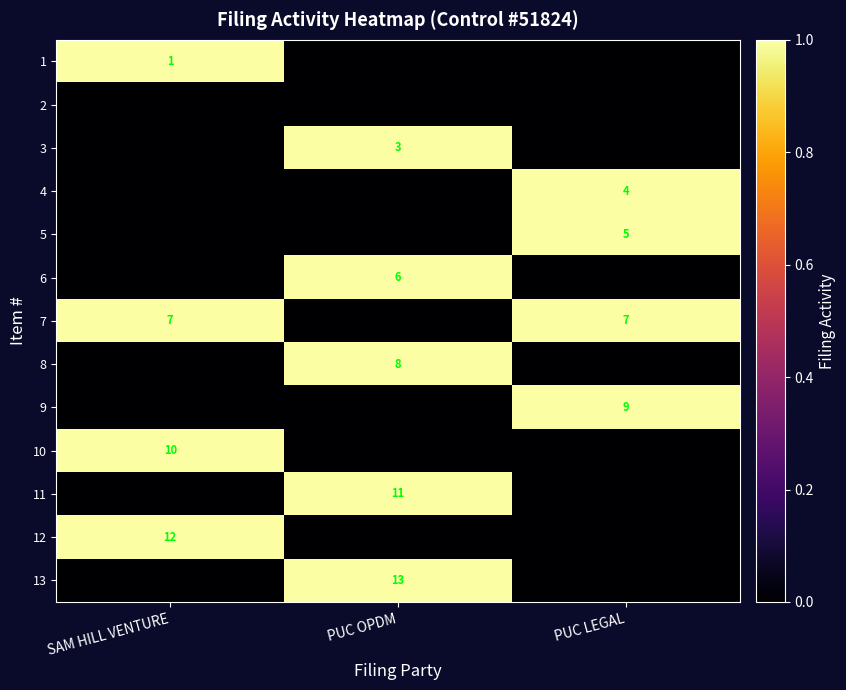

At how many categories does at least one series exceed 0?

3